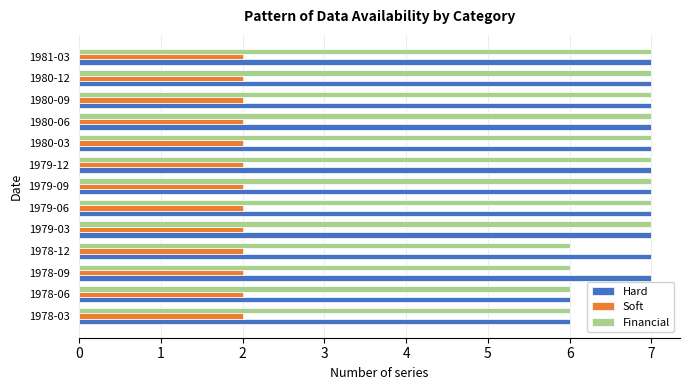

The Soft series shows 2 at 1980-03. True or false?

True